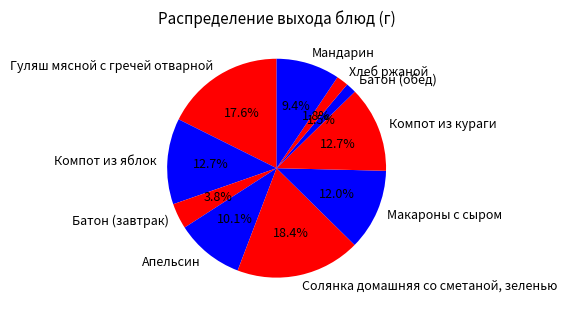

What percentage is the Компот из яблок slice, to the nearest percent?

13%